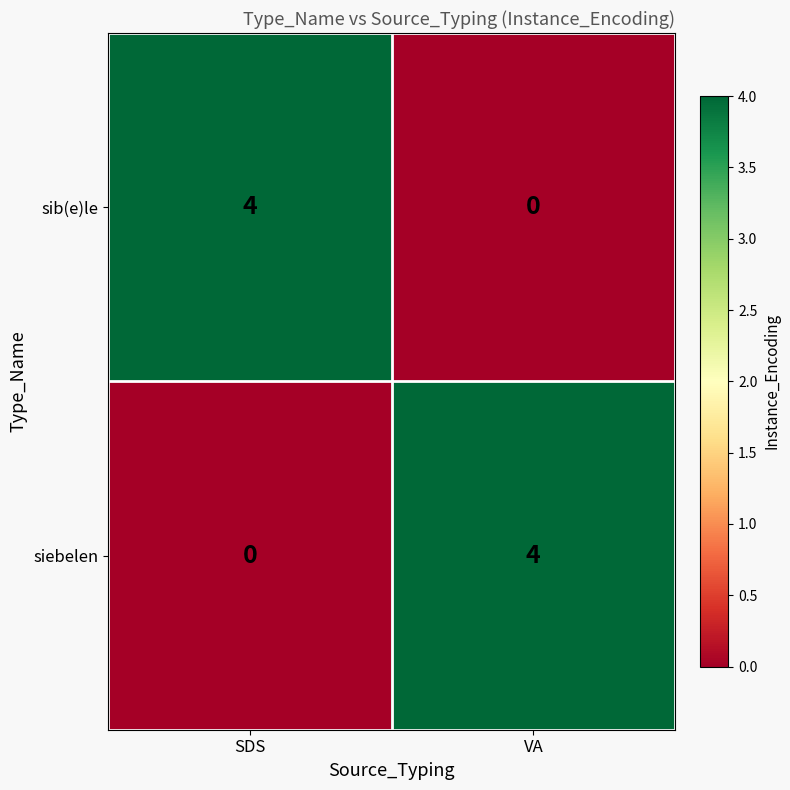

Read the sib(e)le value at SDS.

4